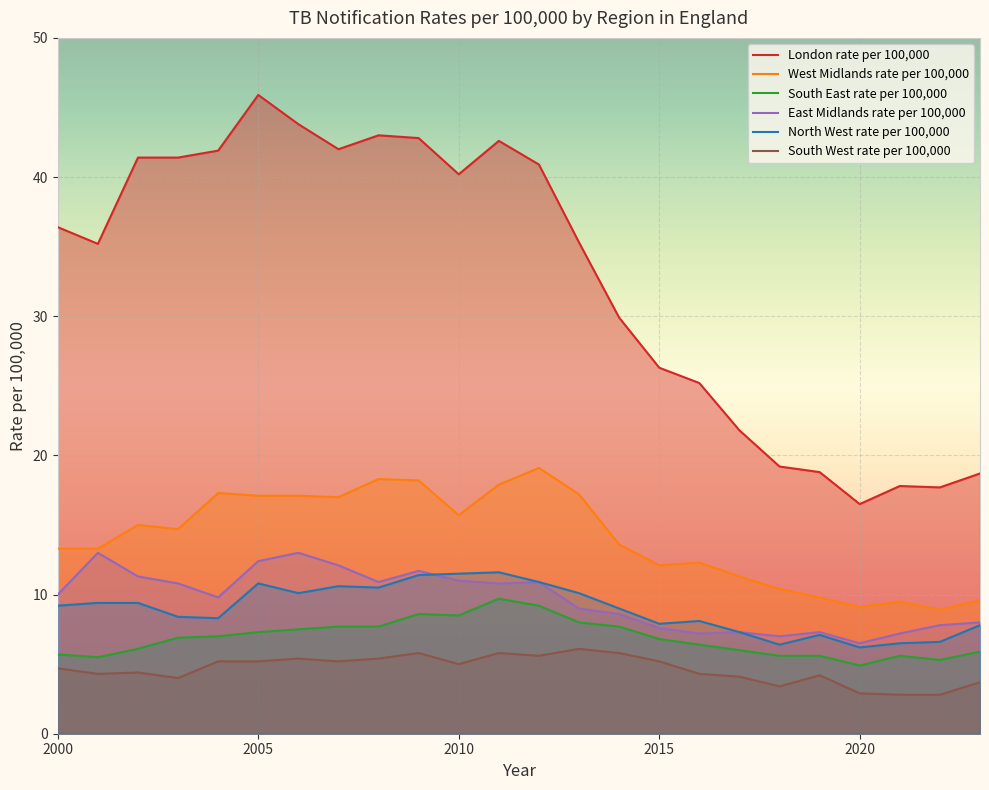

Between 2003 and 2013, which series saw the biggest shift?

London rate per 100,000